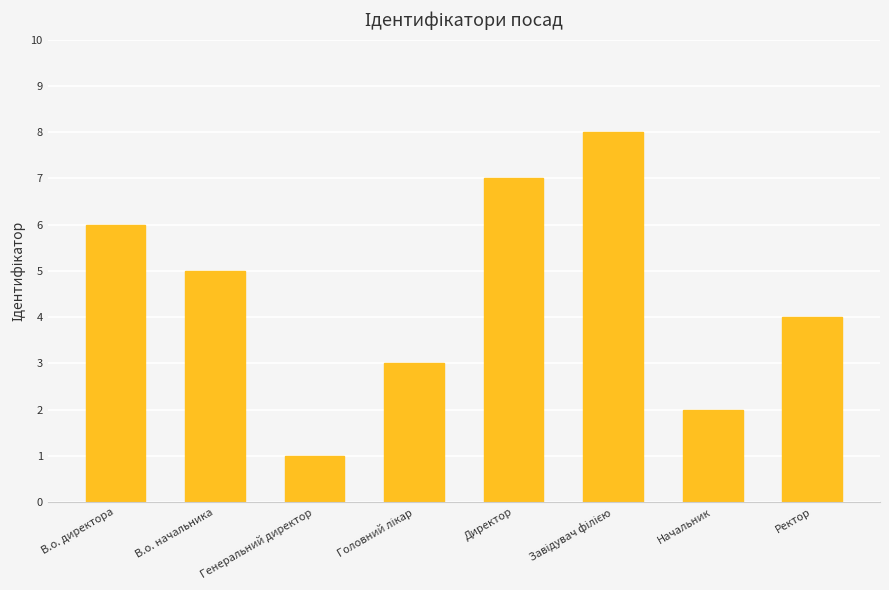

Which label corresponds to the smallest value in the chart?

Генеральний директор